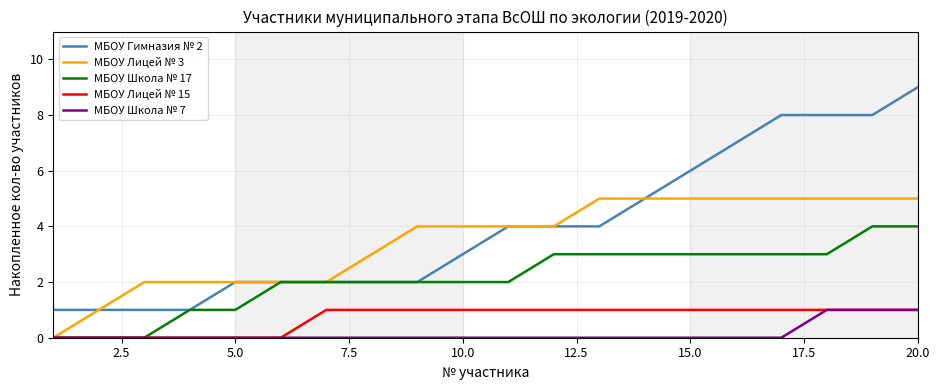

True or false: МБОУ Гимназия № 2 and МБОУ Лицей № 15 cross at least once.

False